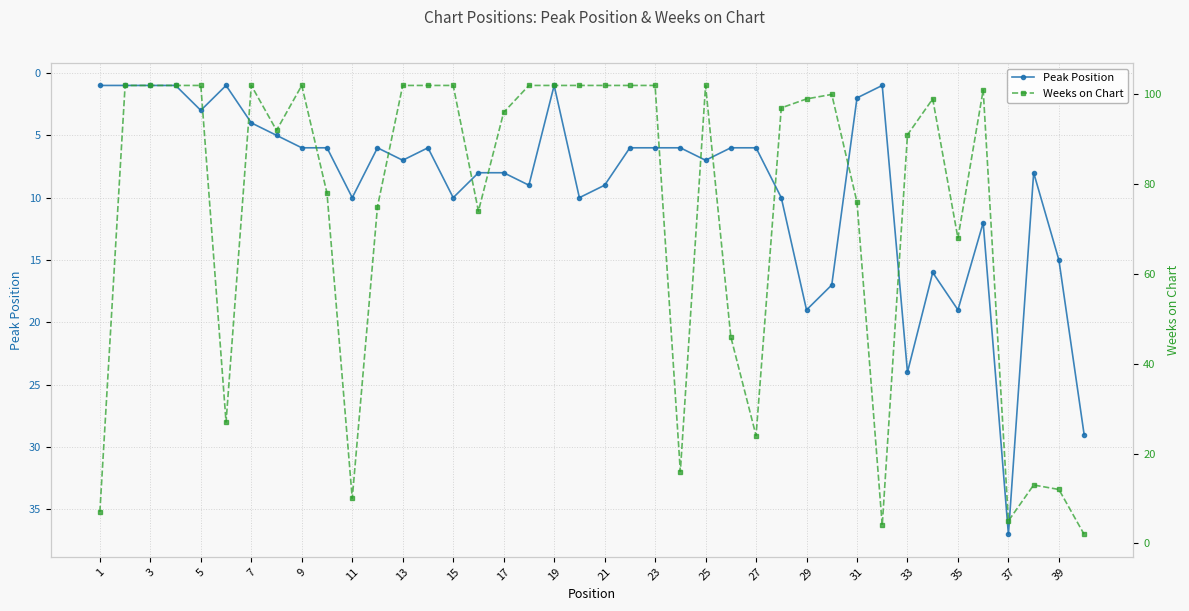

At which label does Peak Position reach its peak?

37